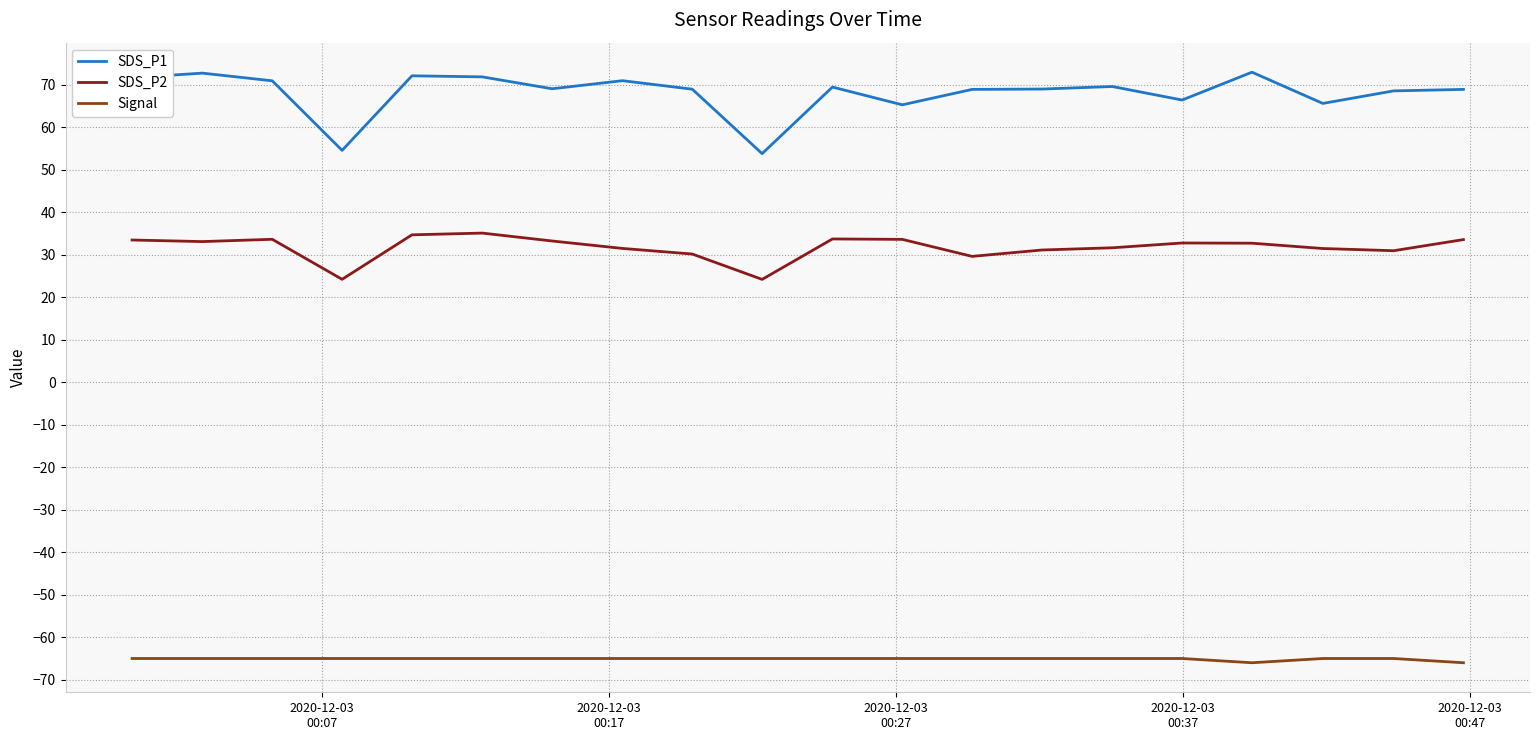

How many lines are shown in the chart?

3